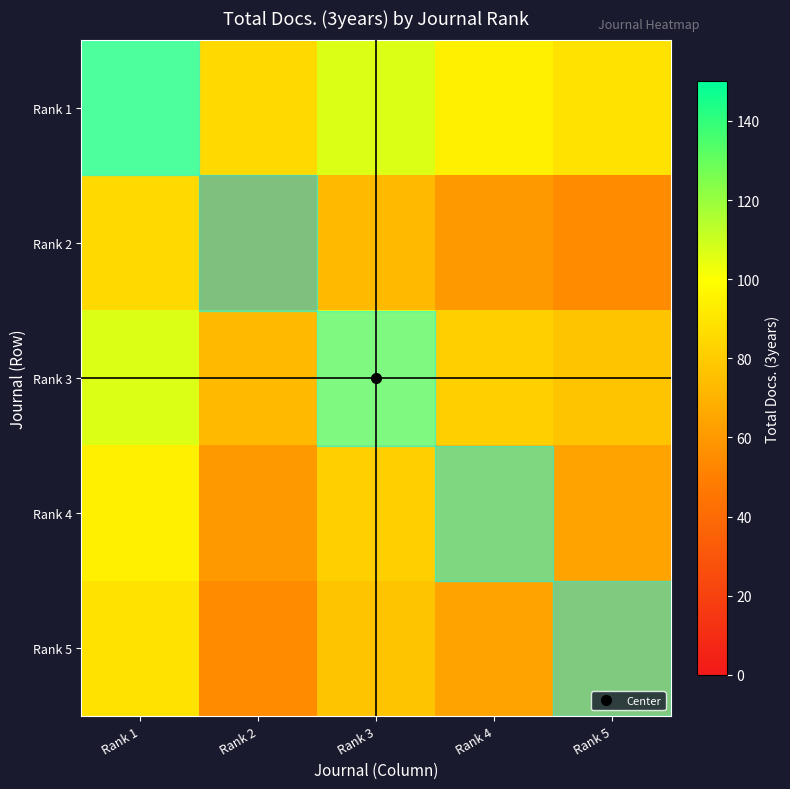

Which has a higher value, Rank 5 or Rank 2?

Rank 5